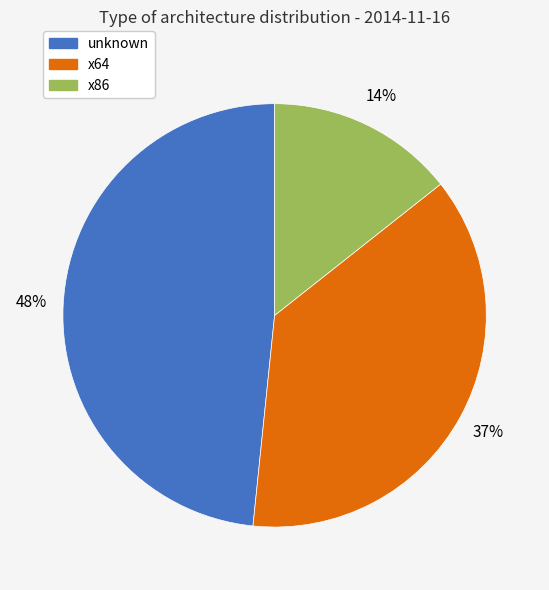

To the nearest percent, what percentage of the pie is x86?

14%